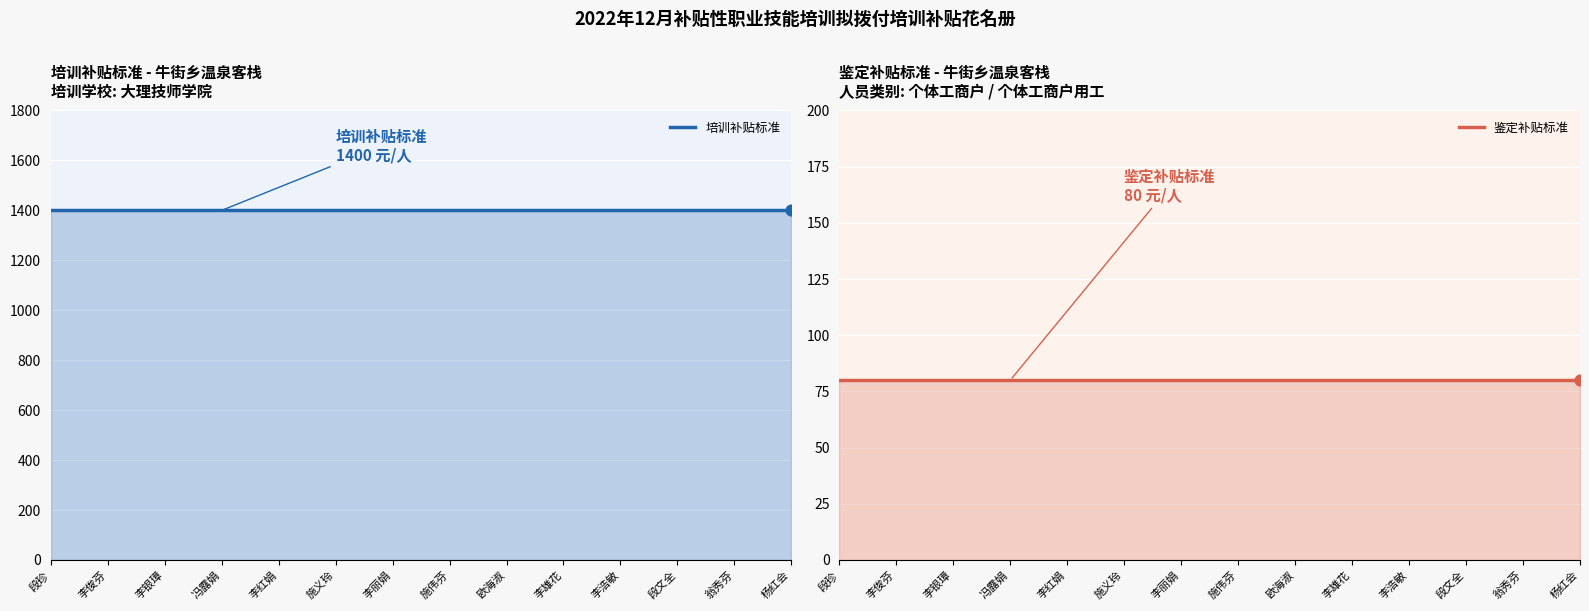

What are all the series names shown in the legend?

培训补贴标准, 鉴定补贴标准